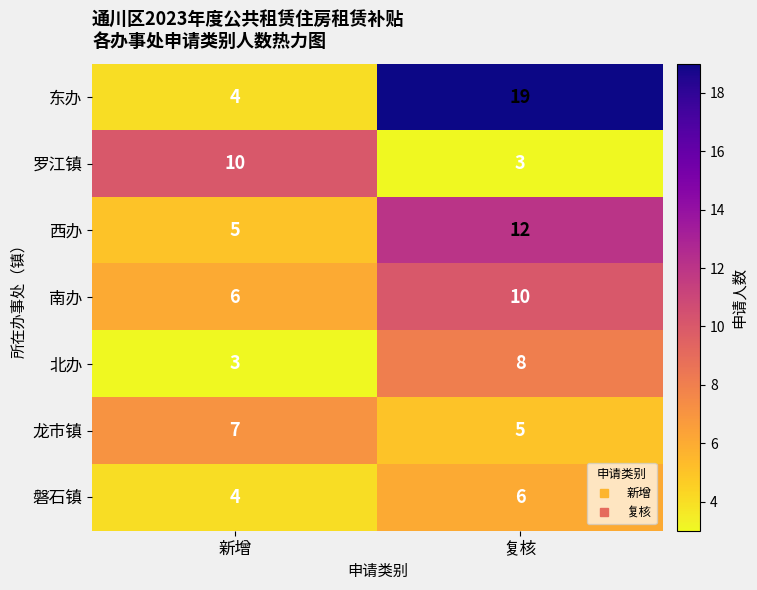

Count the number of categories in the chart.

2